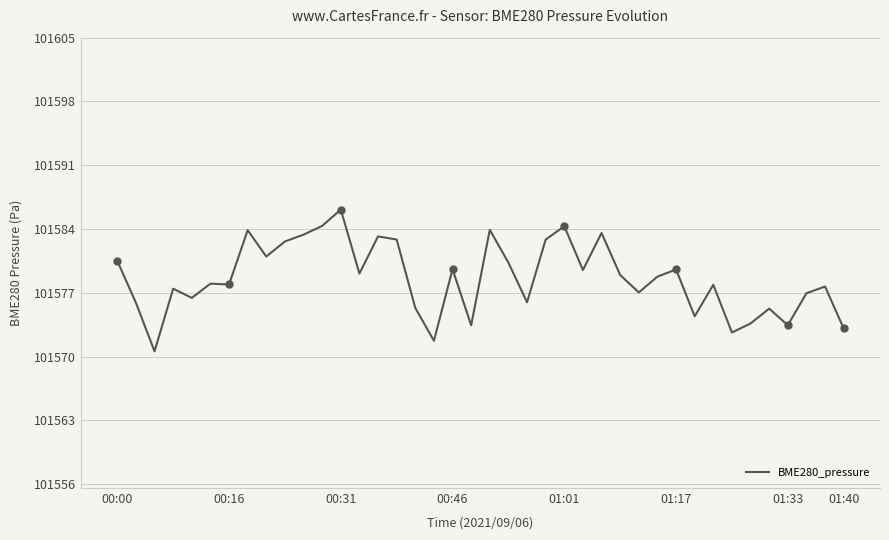

The value at 31 is 101574.4. True or false?

True